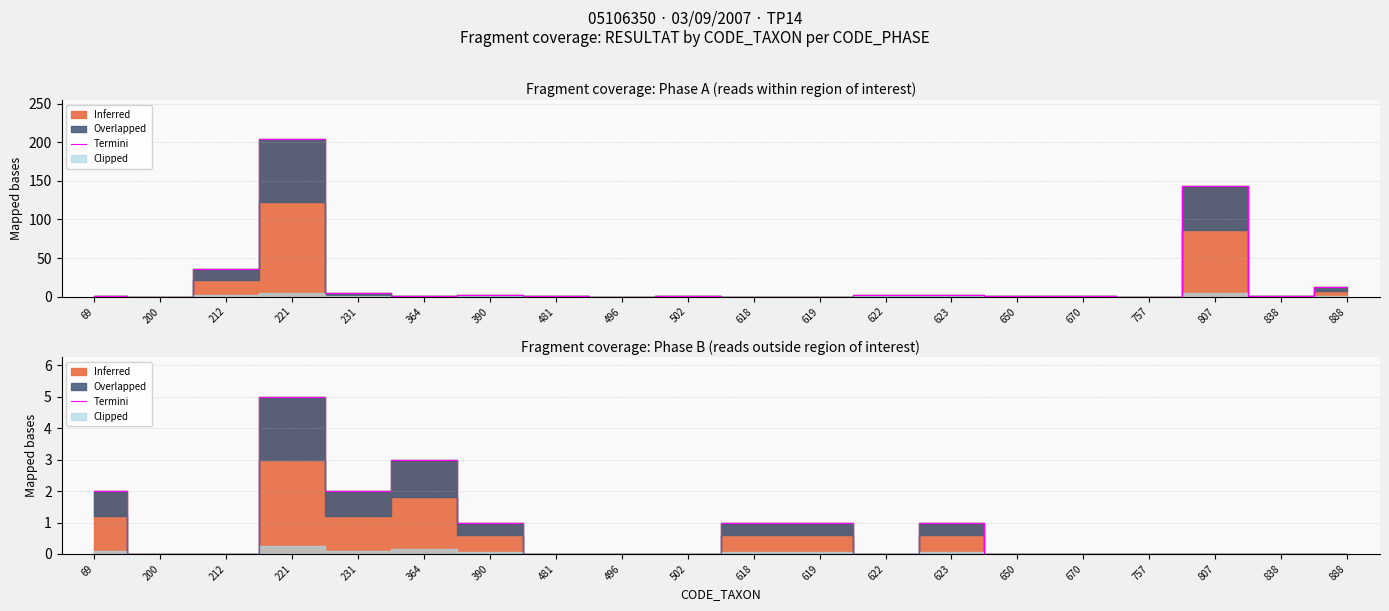

What is the value of the 7th point from the left?

1